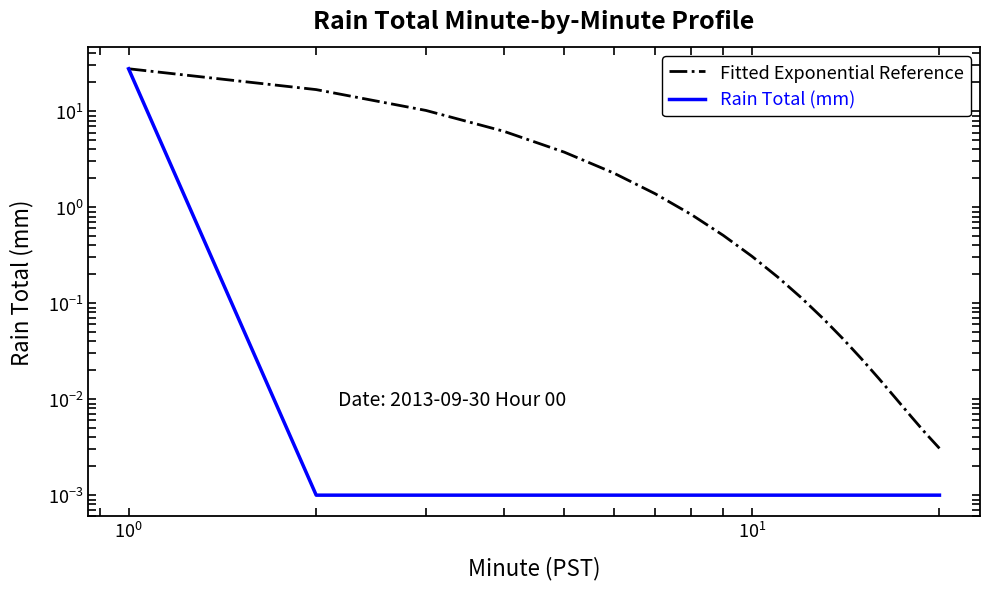

True or false: Rain Total (mm) and Fitted Exponential Reference cross at least once.

False